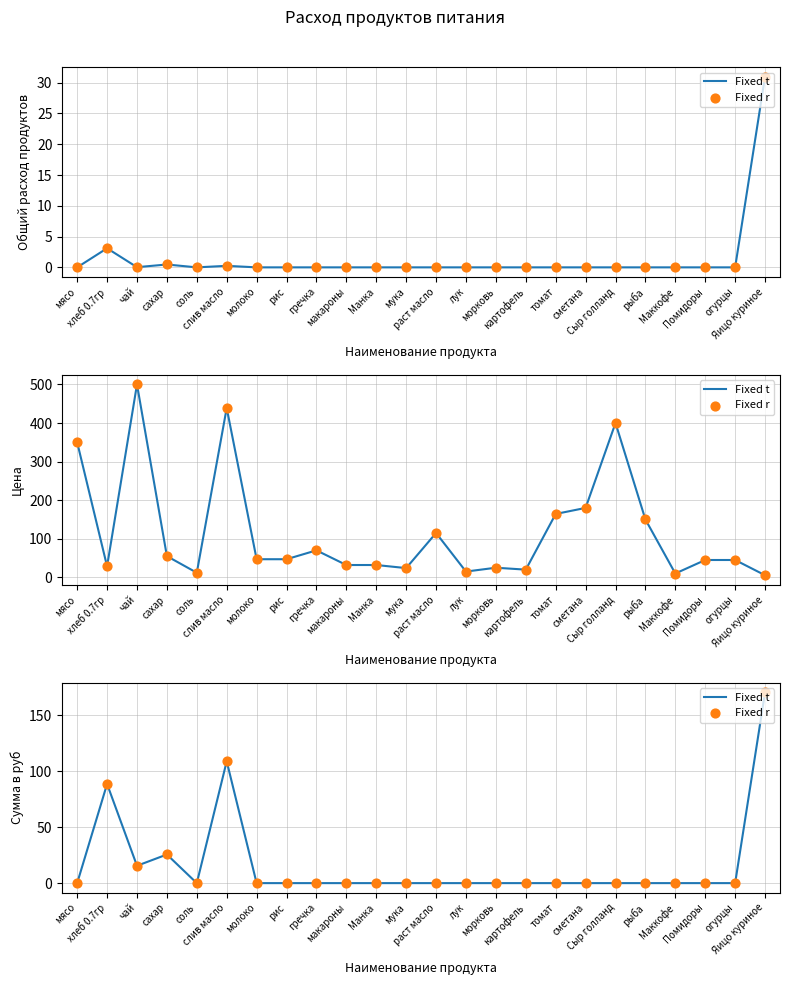

Which series reaches the maximum Y coordinate?

Fixed t